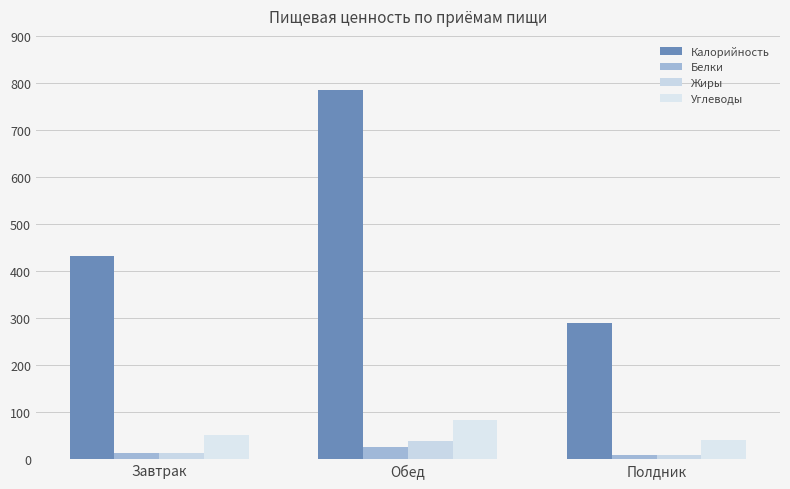

True or false: Углеводы has a value of 51.4 at Завтрак.

True